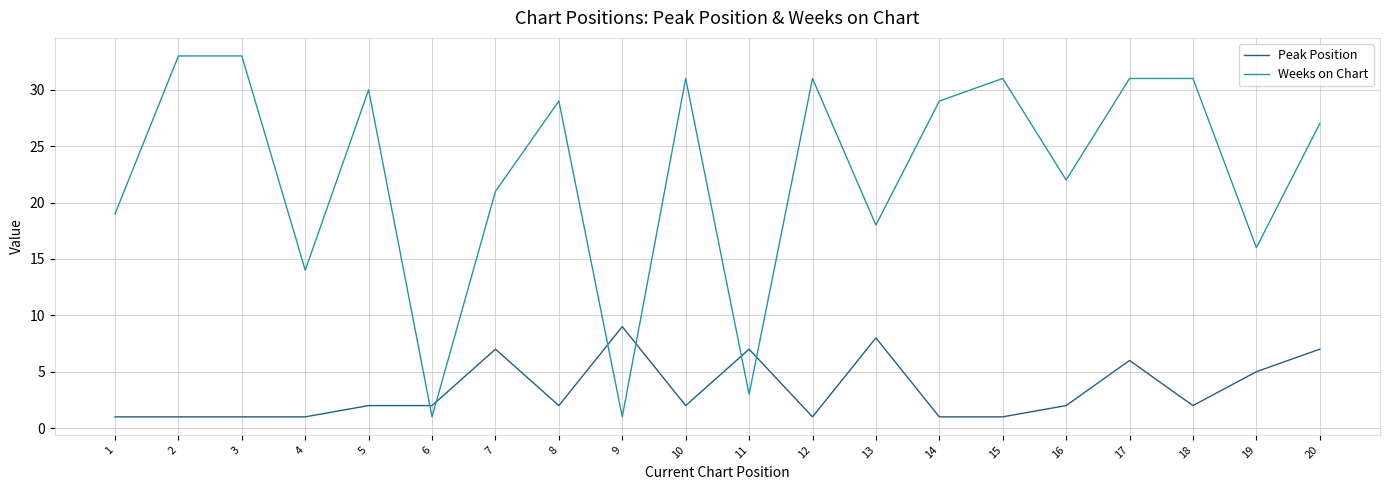

At which label is Peak Position closest to 5?

19